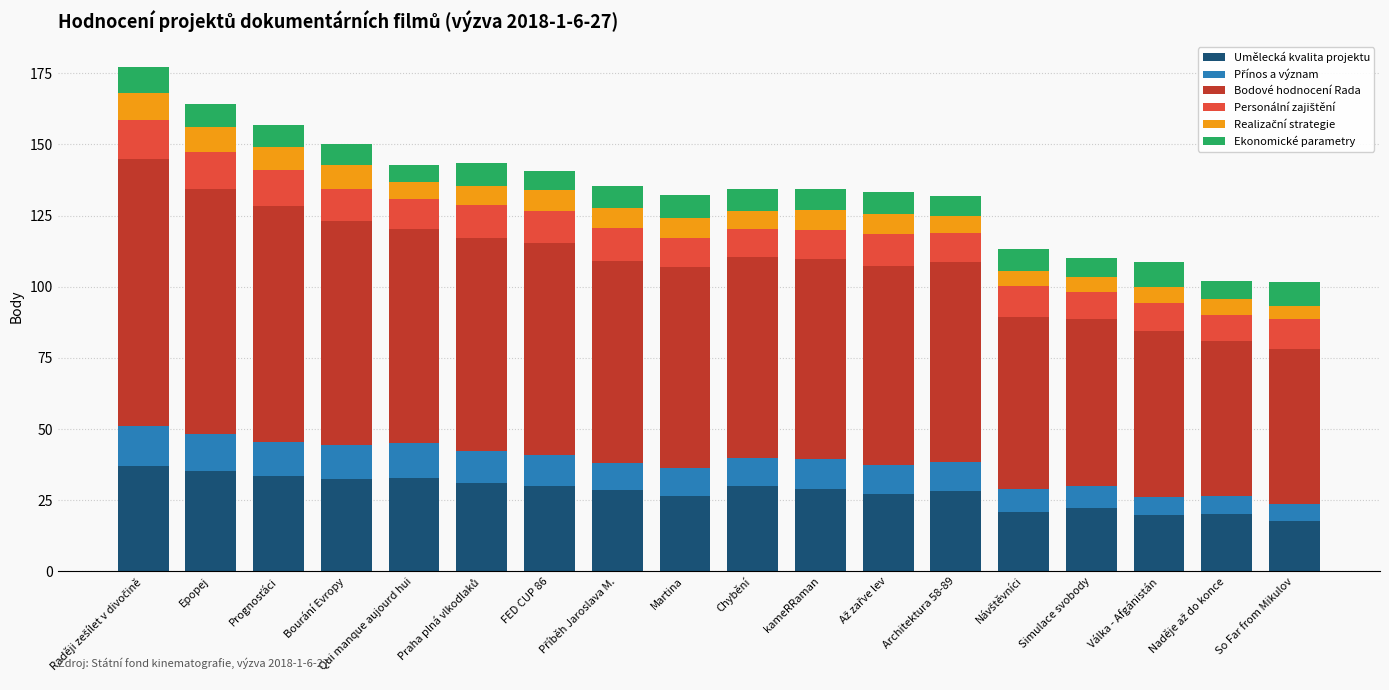

What is the minimum value for Umělecká kvalita projektu?

17.6